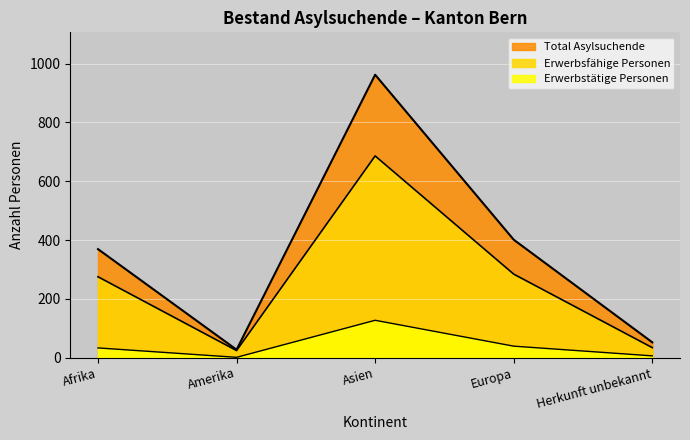

True or false: Total Asylsuchende and Erwerbsfähige Personen cross at least once.

False